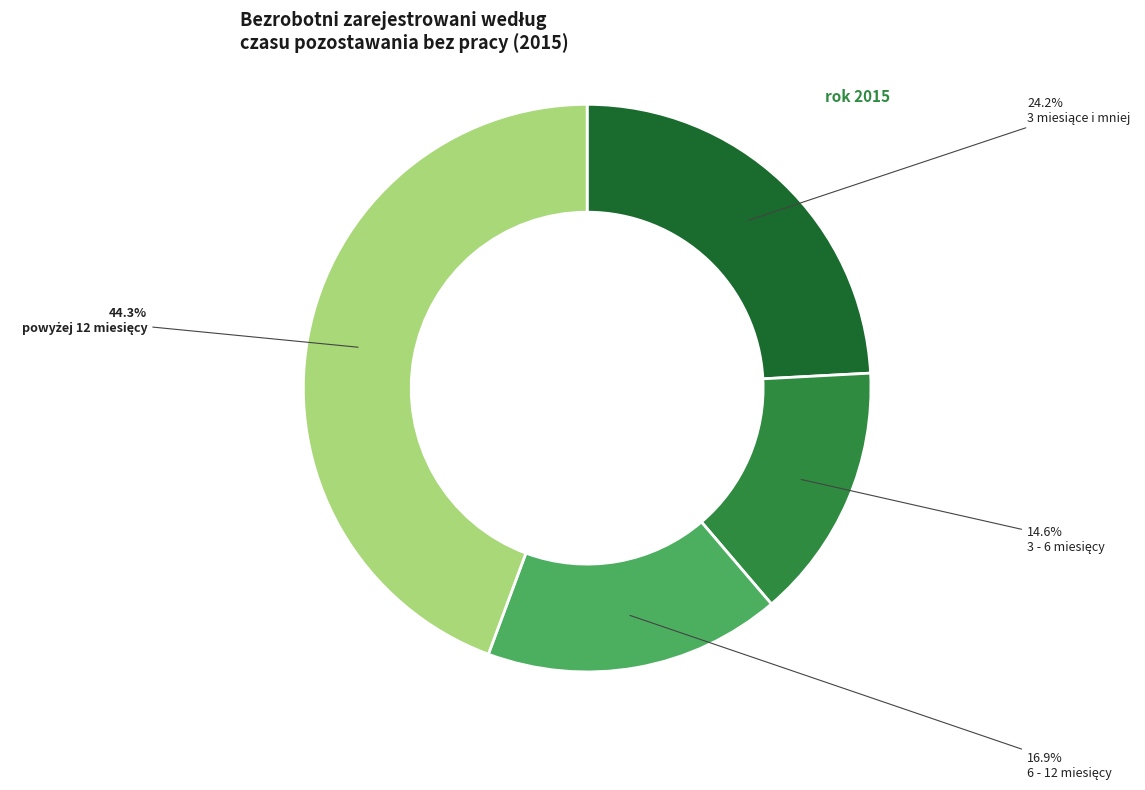

How many slices are in this pie chart?

4